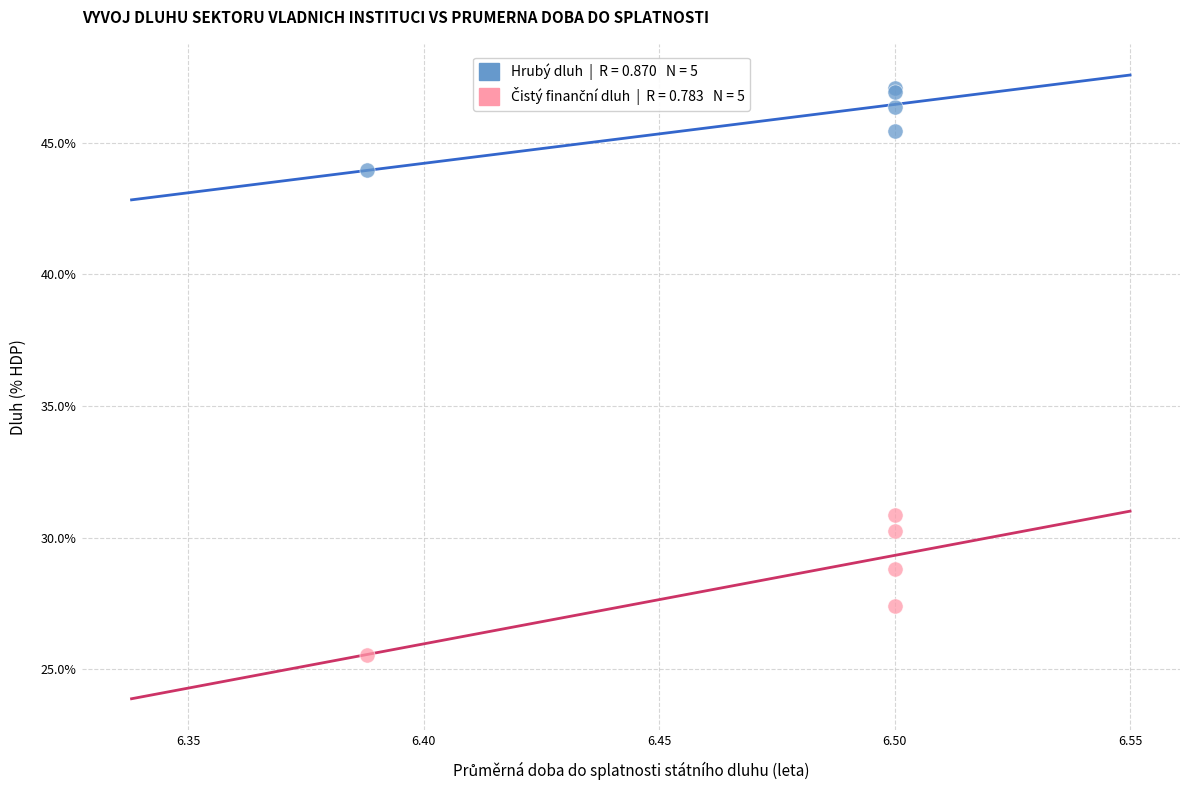

Across all series, what Y value is closest to 36?

30.8